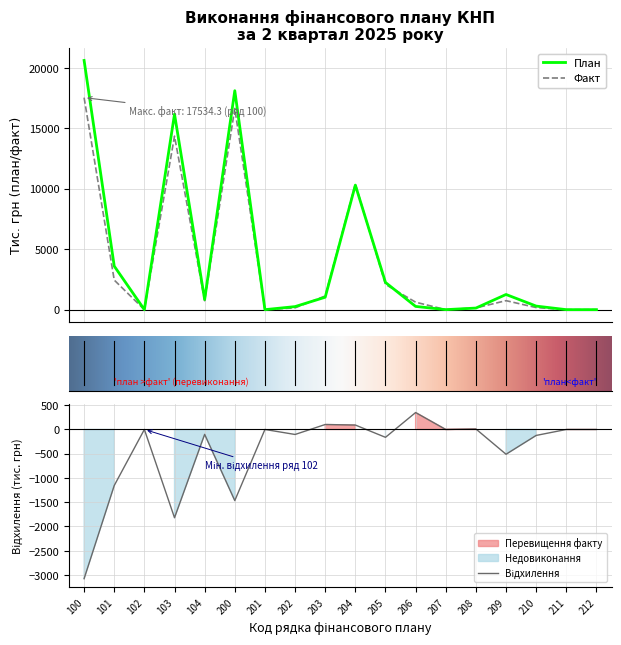

Reading left to right, what are all the values shown in this chart?

plan: 20609.8	3601.2	0.0	16169.4	839.2	18107.2	0.0	252.6	1028.2	10300.1	2250.6	267.7	0.0	131.9	1255.0	295.1	0.0	0.0
fact: 17534.3	2445.9	0.0	14350.3	738.1	16641.1	0.0	149.4	1130.5	10391.3	2088.8	616.7	0.0	142.3	744.2	172.2	0.0	0.0